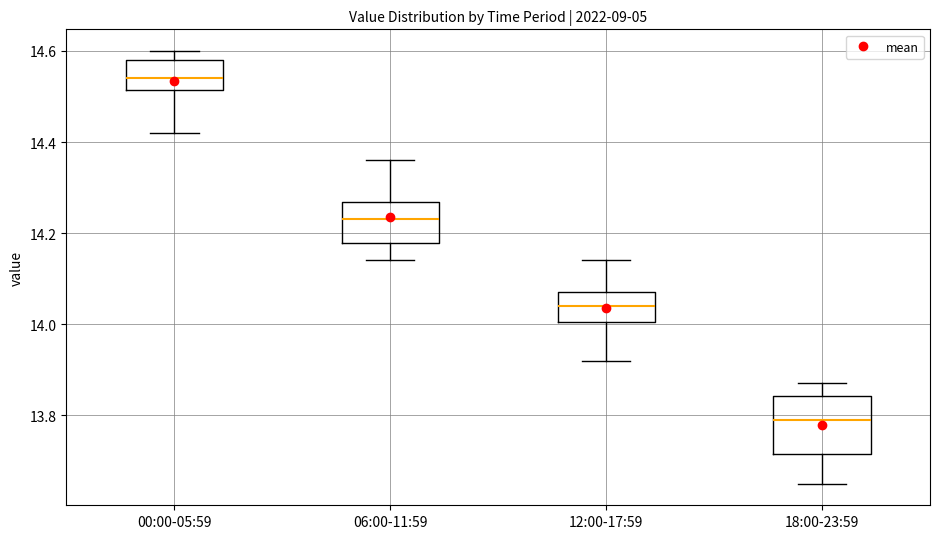

Which box has the lowest median line?

18:00-23:59